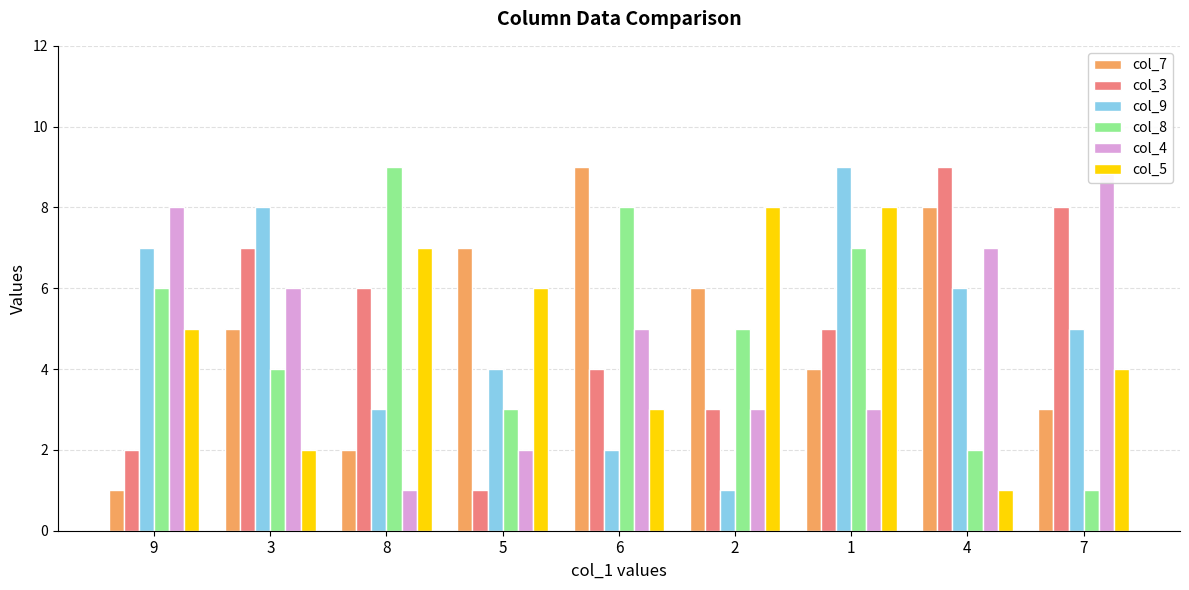

At which category is the sum across all series the highest?

1